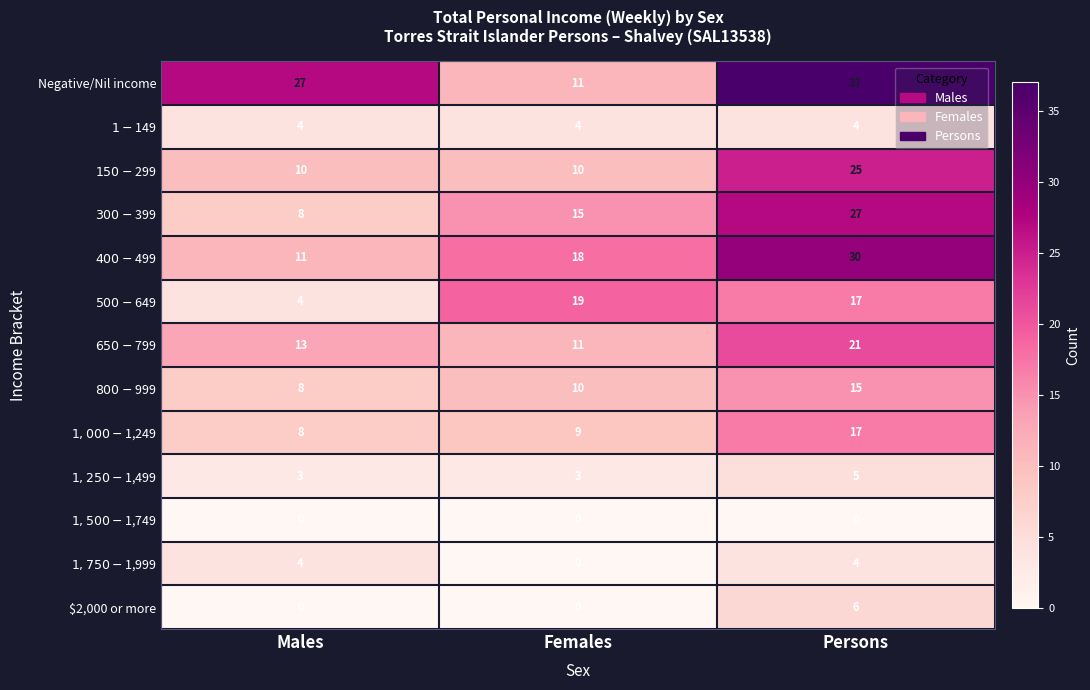

Between Females and Persons, which series saw the biggest shift?

Negative/Nil income